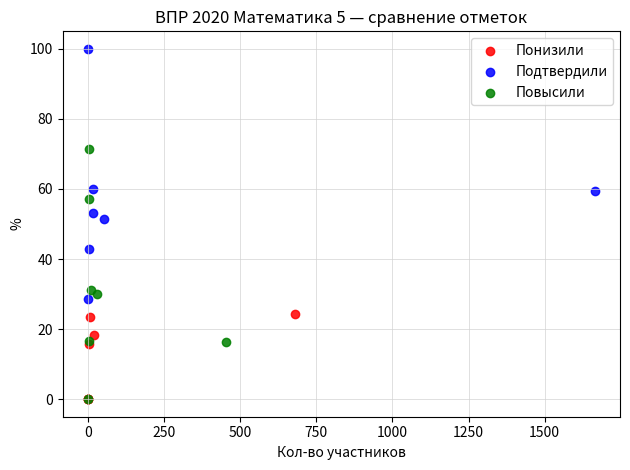

Which series contains the highest Y value?

Подтвердили